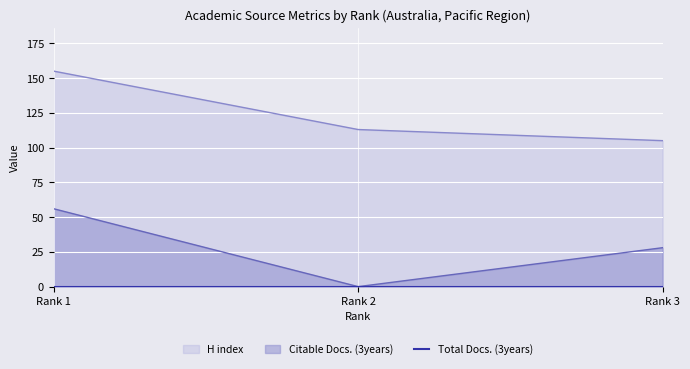

At which label does Citable Docs. (3years) first exceed 28?

Rank 1